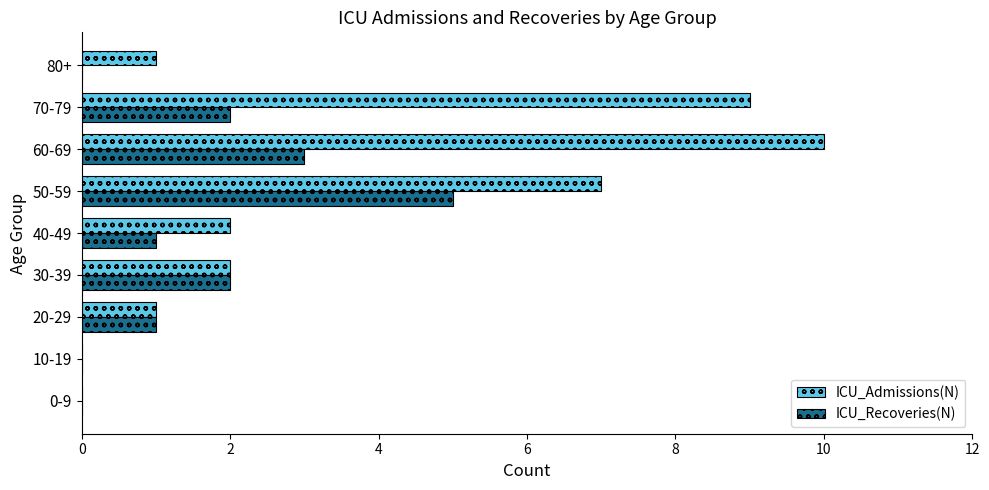

Which series has the largest range (max minus min)?

ICU_Admissions(N)